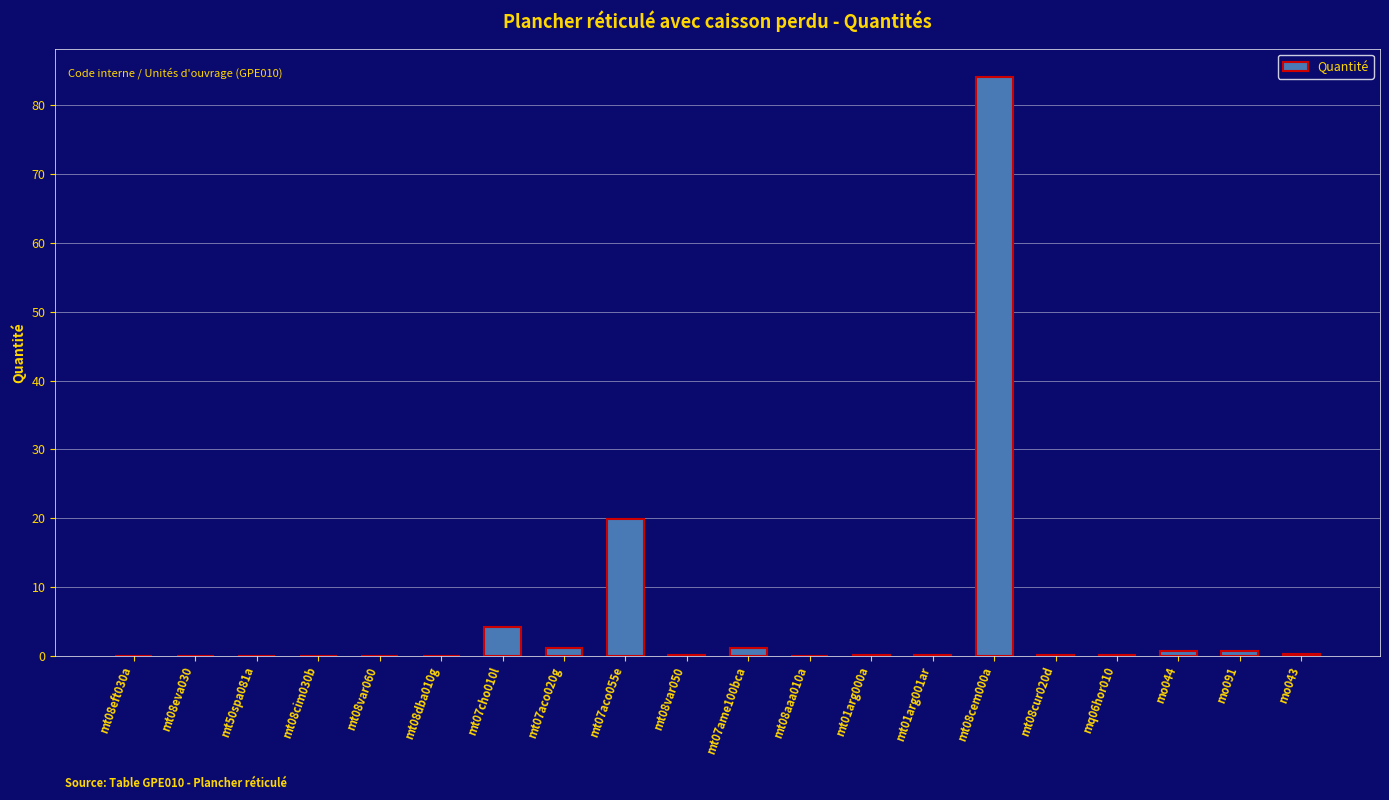

Is it true that the value at mo043 is 0.3?

True